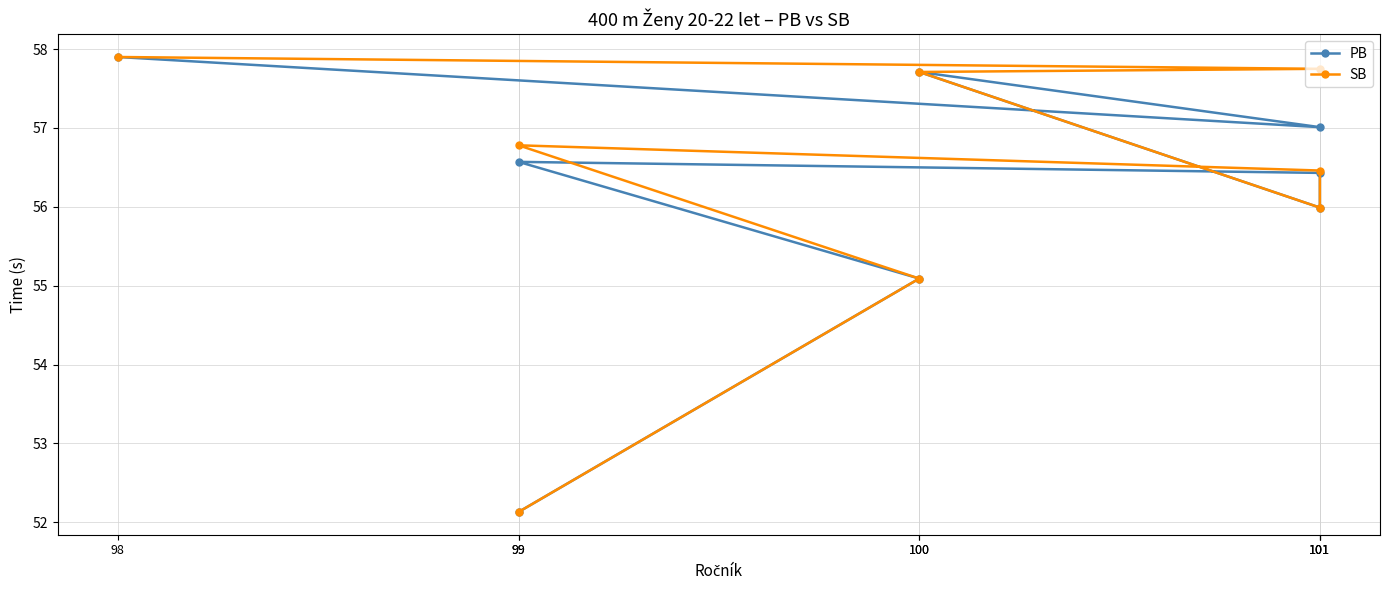

Where is SB nearest to the value 55?

100